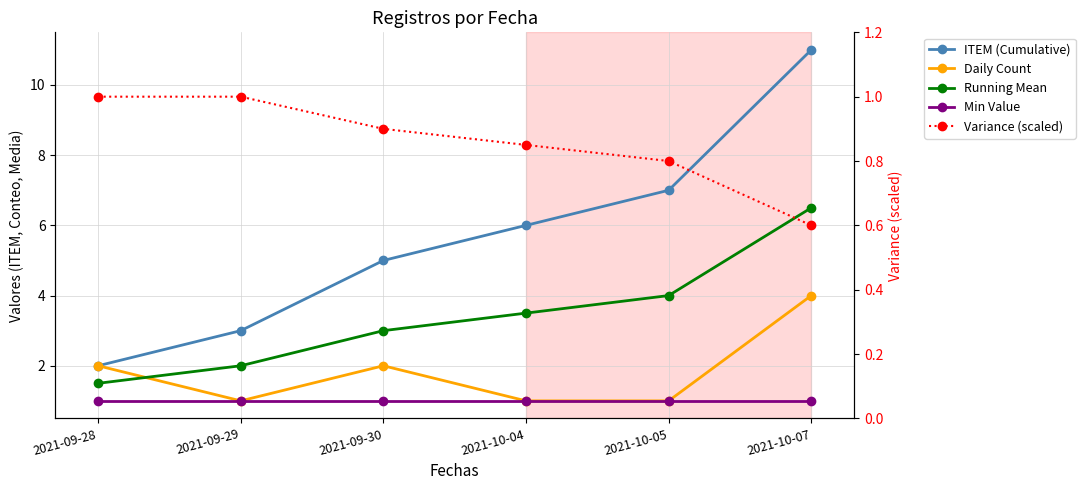

Which series has the widest spread of values?

ITEM (Cumulative)